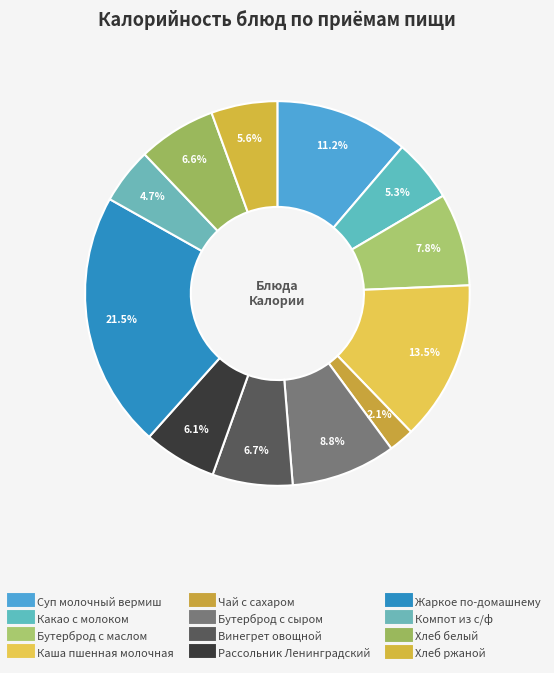

How many slices are in this pie chart?

12